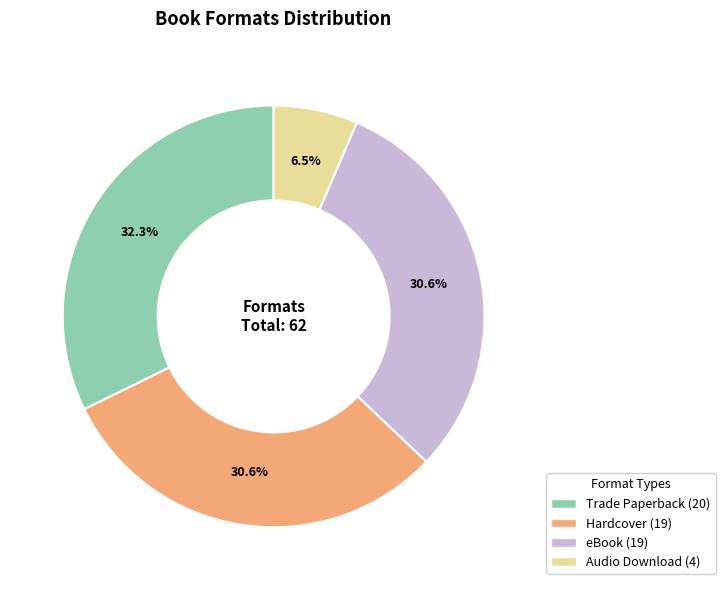

To the nearest percent, what is the difference between the Audio Download and eBook slice percentages?

24%